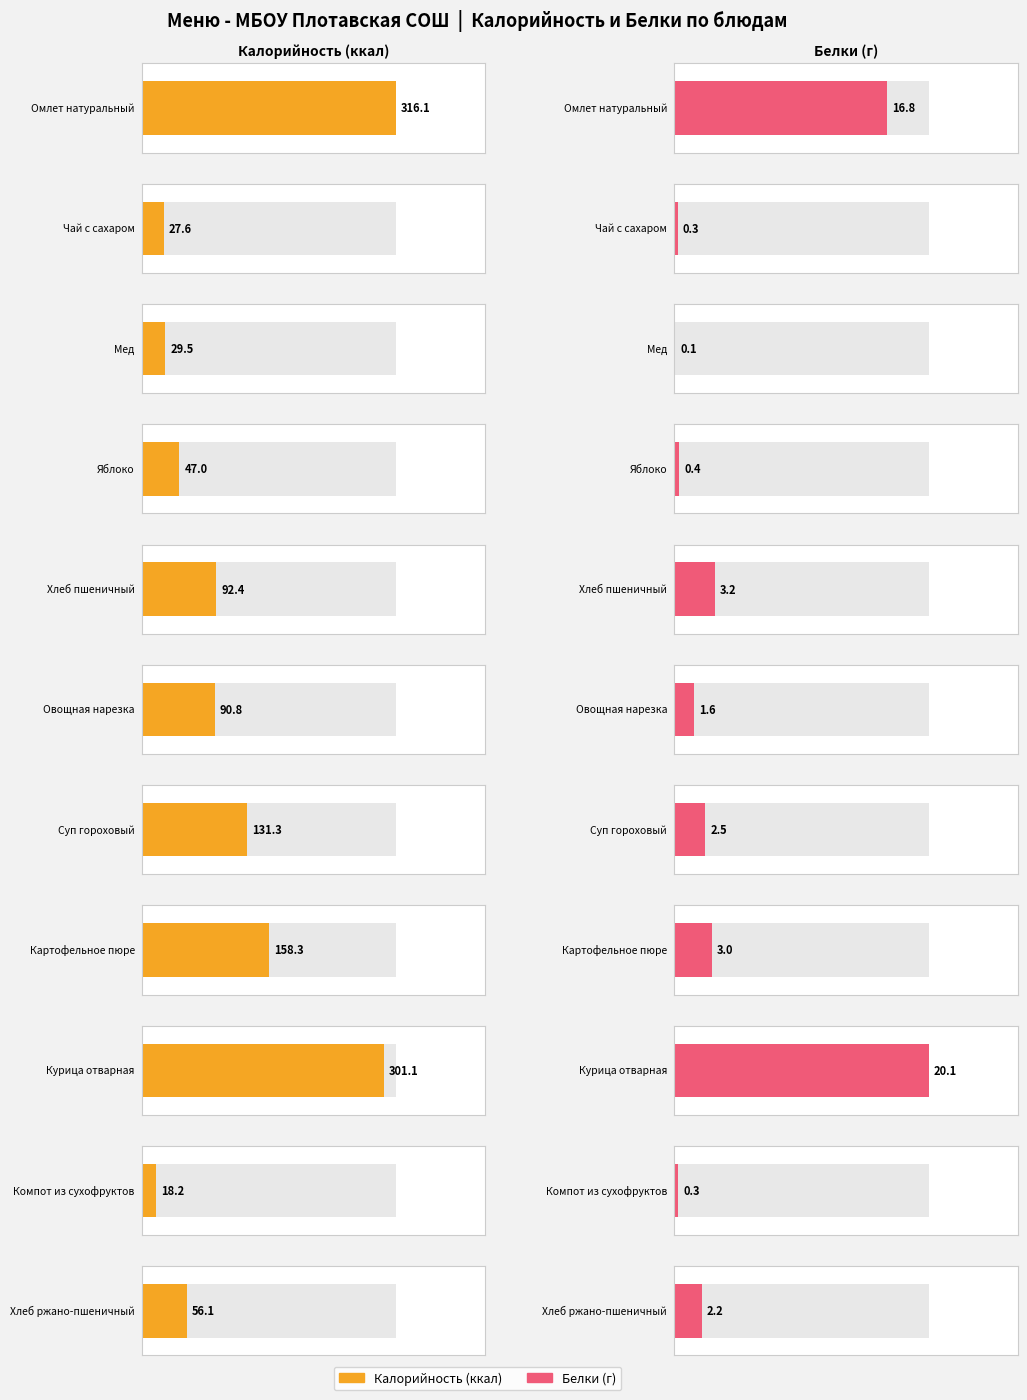

How many bars are there in each group?

2